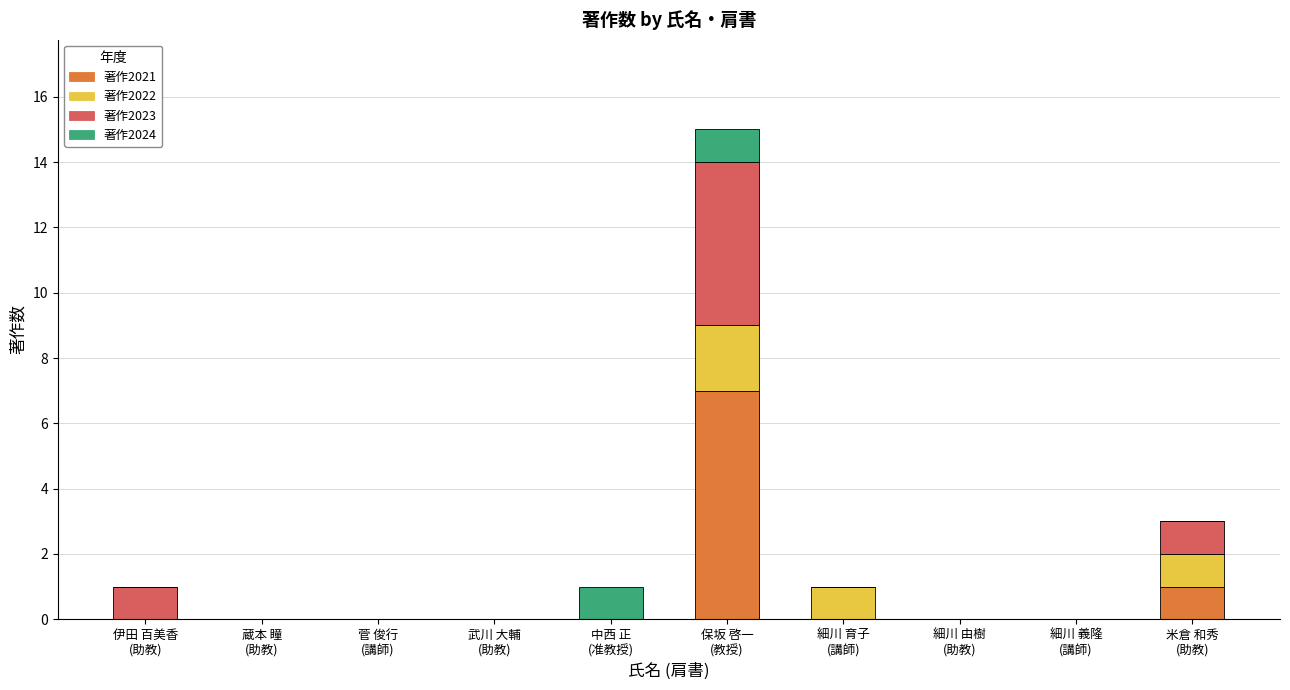

Are the bars horizontal?

No